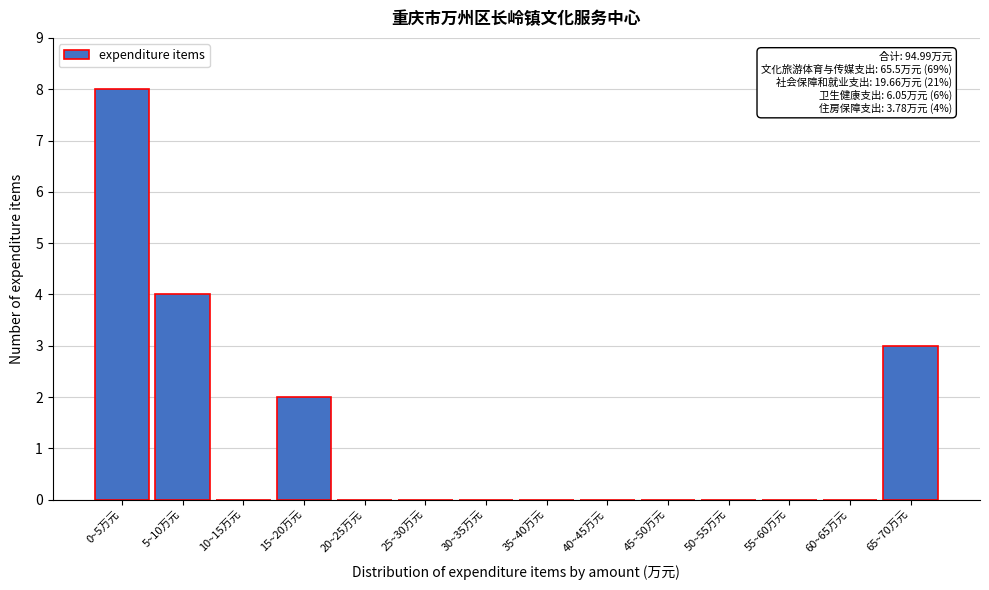

Reading left to right, what are all the values shown in this chart?

0~5万元=8	5~10万元=4	10~15万元=0	15~20万元=2	20~25万元=0	25~30万元=0	30~35万元=0	35~40万元=0	40~45万元=0	45~50万元=0	50~55万元=0	55~60万元=0	60~65万元=0	65~70万元=3